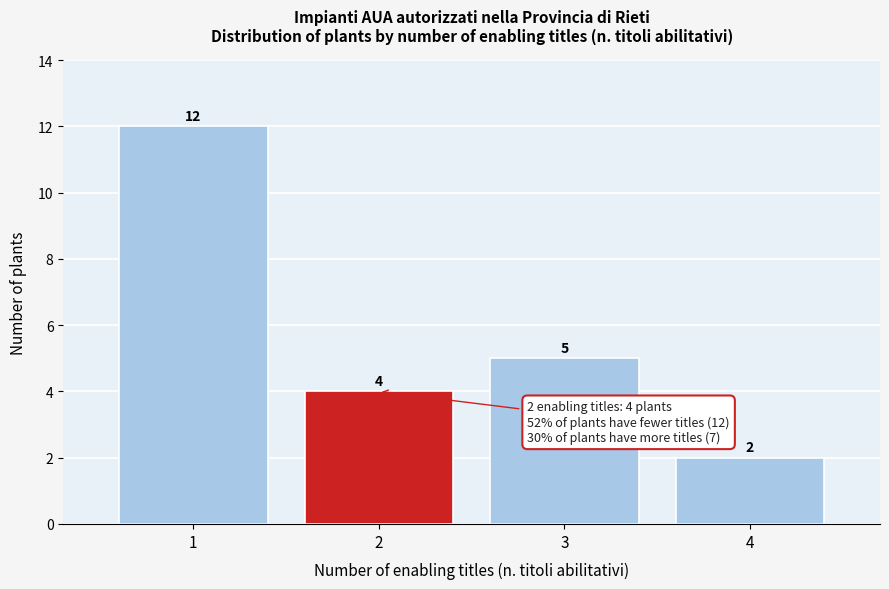

Reading left to right, extract all data points from this chart.

12	4	5	2